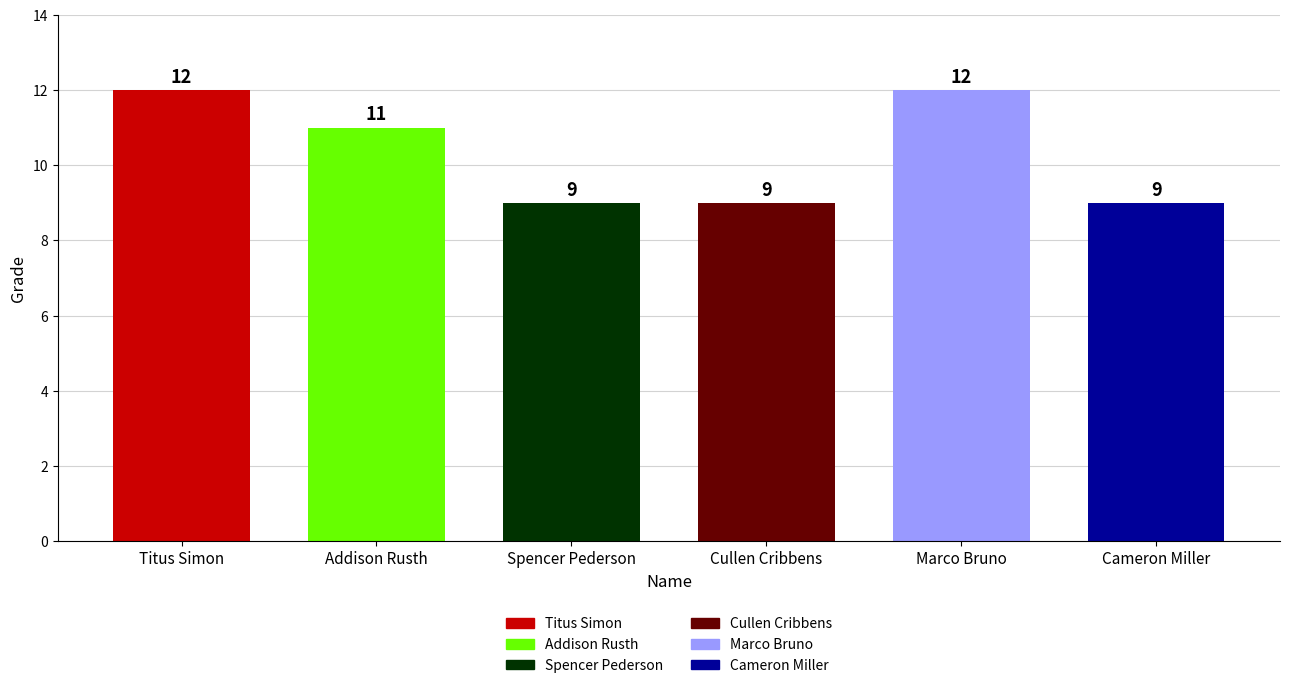

What is the approximate value at Marco Bruno?

12